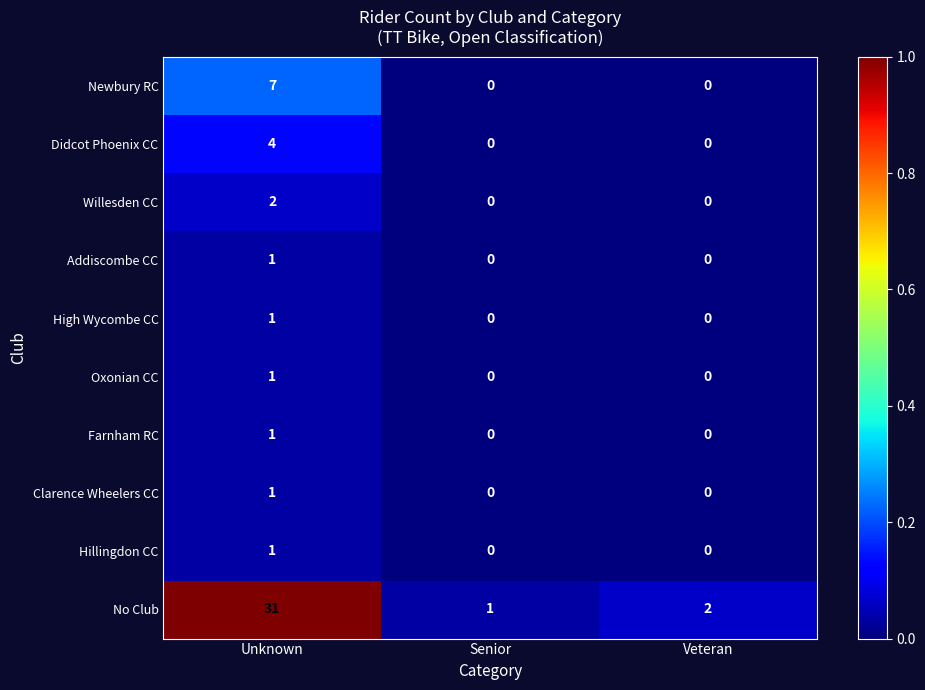

Which series has the largest range (max minus min)?

No Club